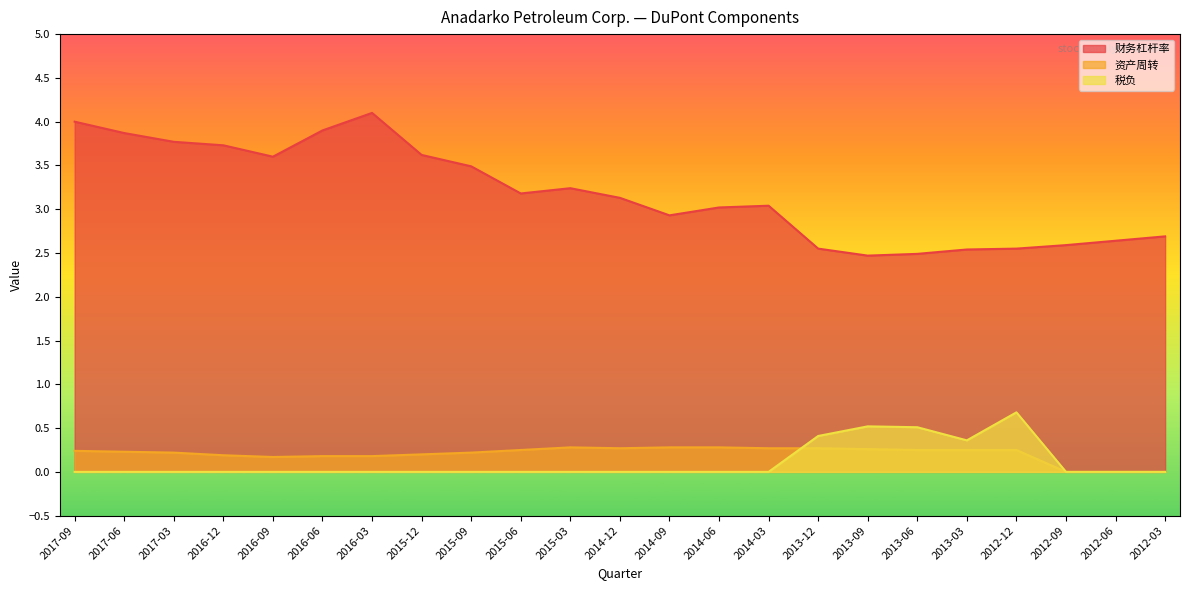

What is the difference between the maximum and second lowest values in the 财务杠杆率 series?

1.6